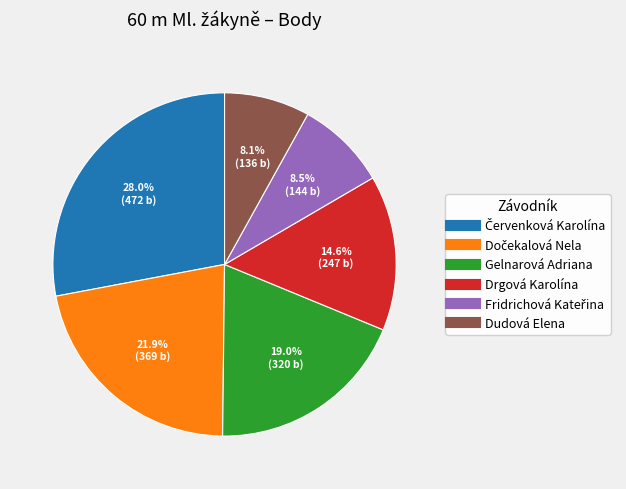

To the nearest percent, what is the average slice percentage?

17%